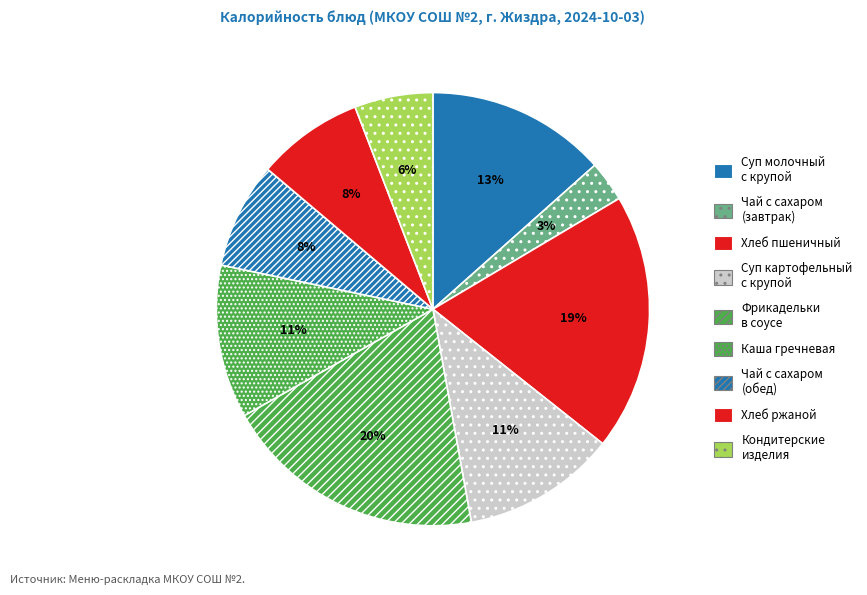

Which category has the biggest portion of the pie?

Фрикадельки в томатно - сметанном соусе